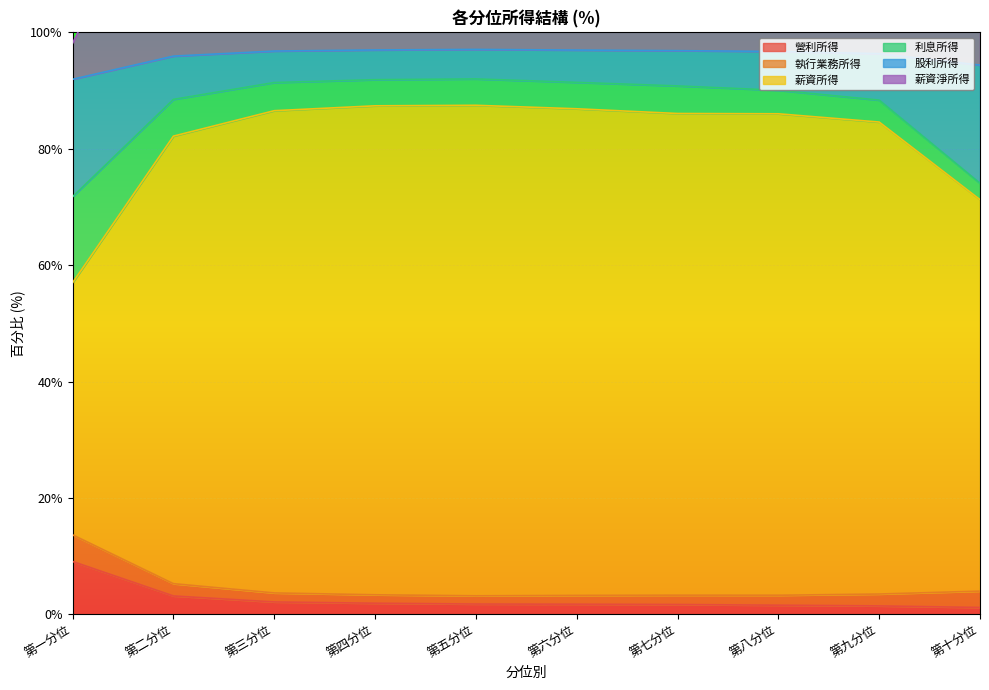

Is it true that 營利所得 equals 2.1 at 第三分位?

True